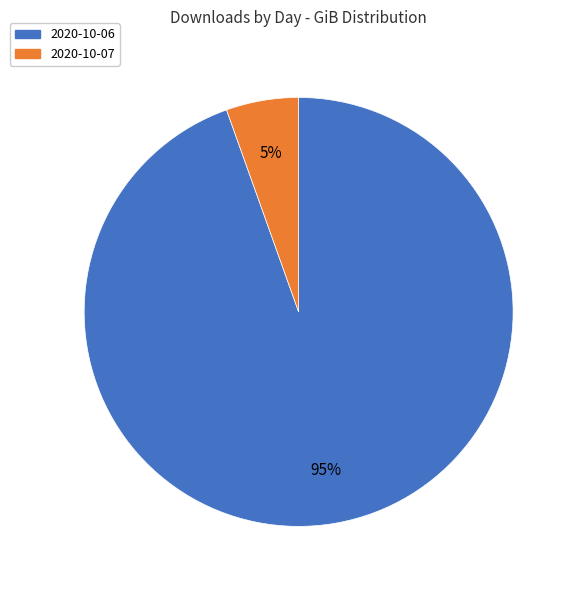

Does any single category account for the majority?

Yes